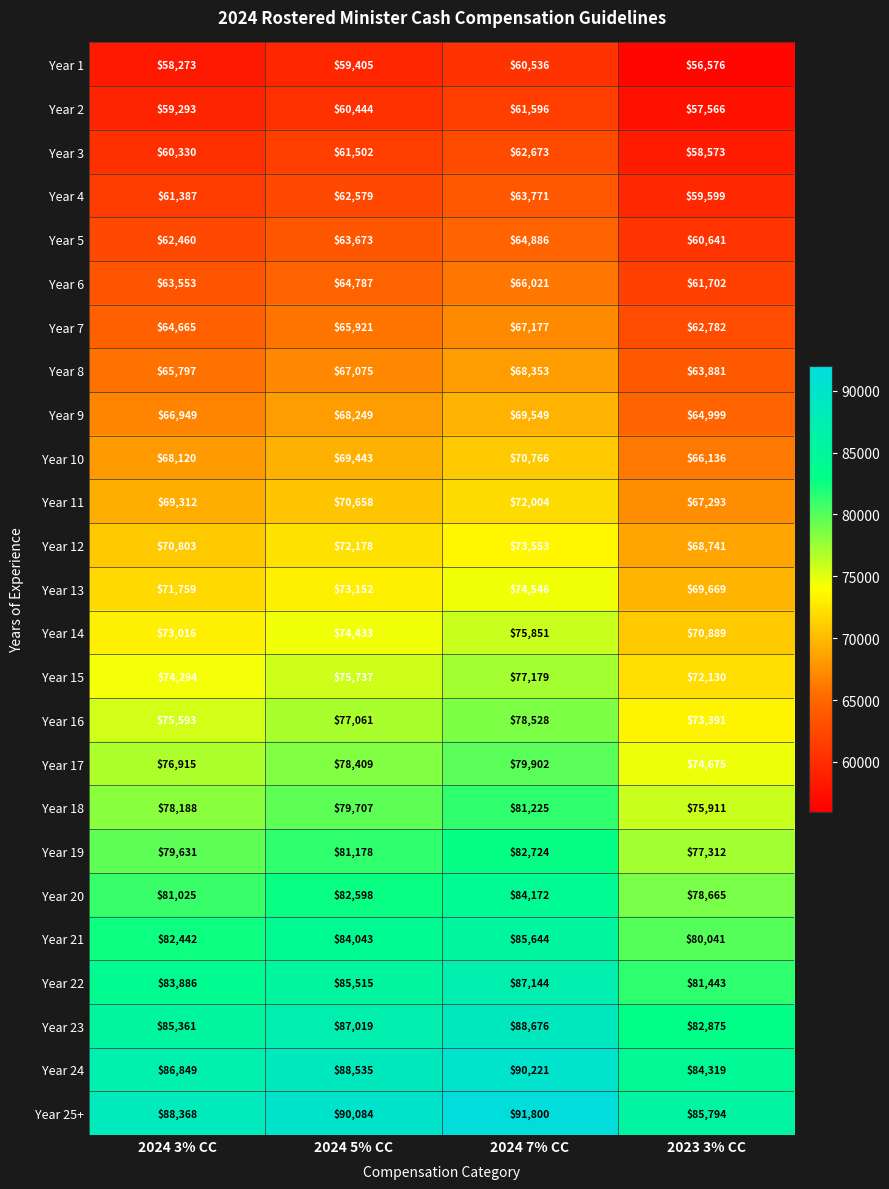

Is it true that Year 19 equals 28534 at 2024 7% CC?

False